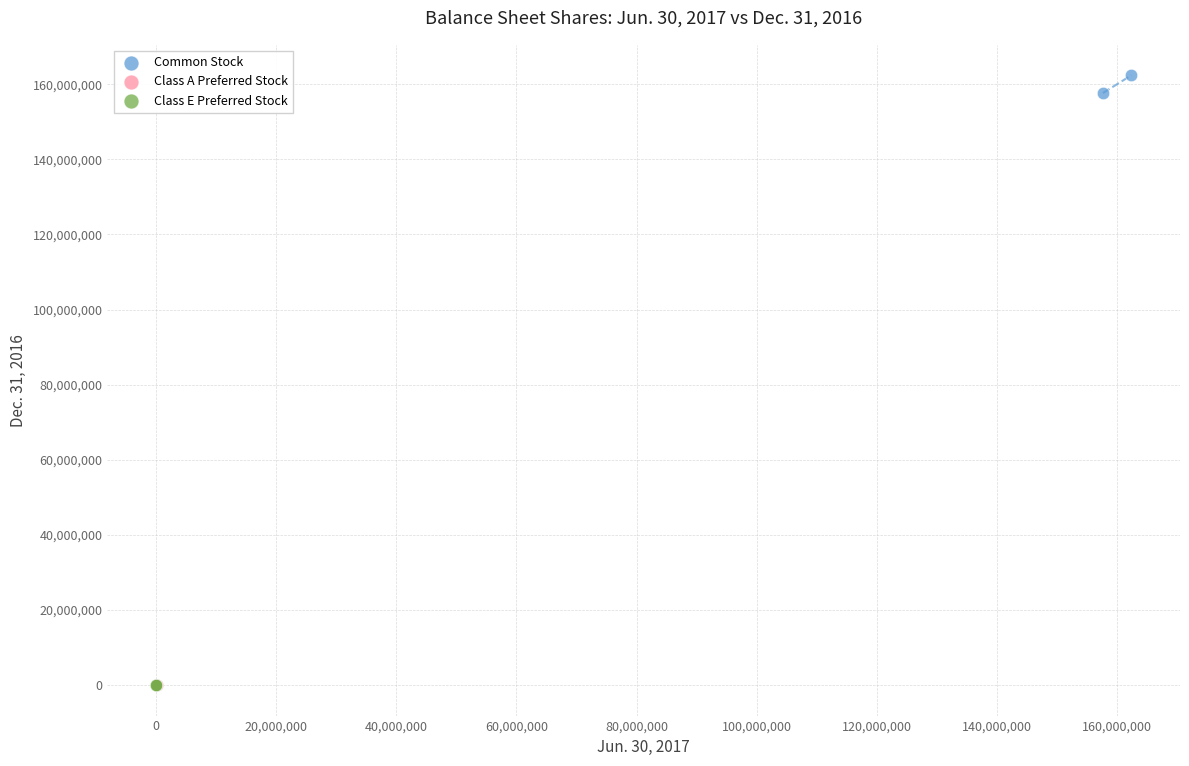

What are all the series names shown in the legend?

Common Stock, Class A Preferred Stock, Class E Preferred Stock